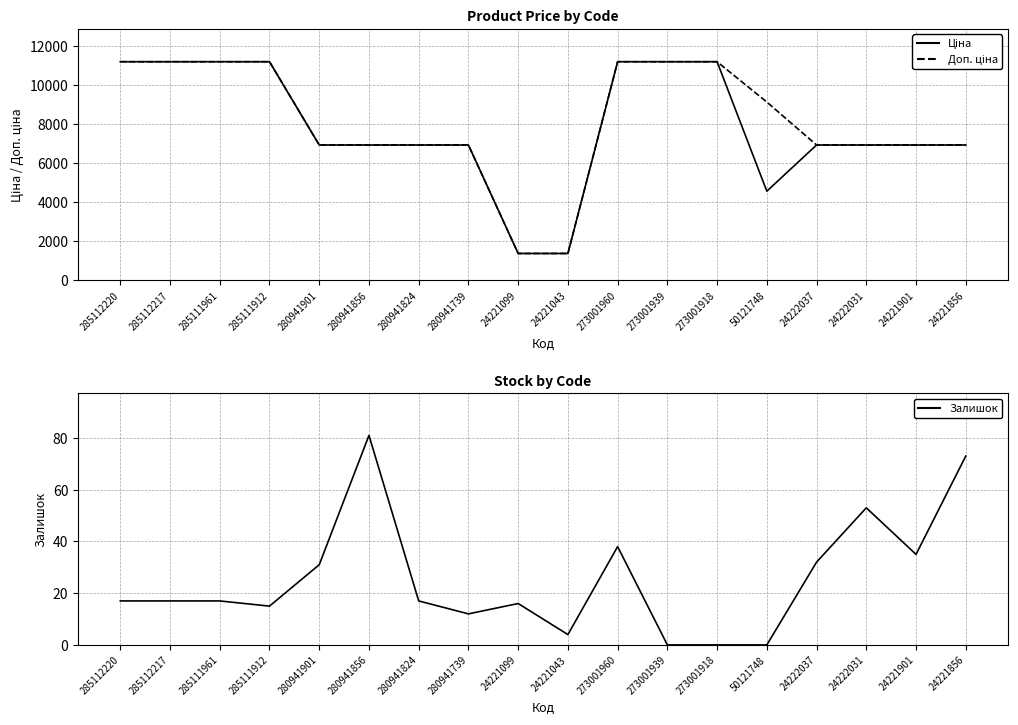

True or false: Ціна has more than 2 points higher than both neighbors.

False